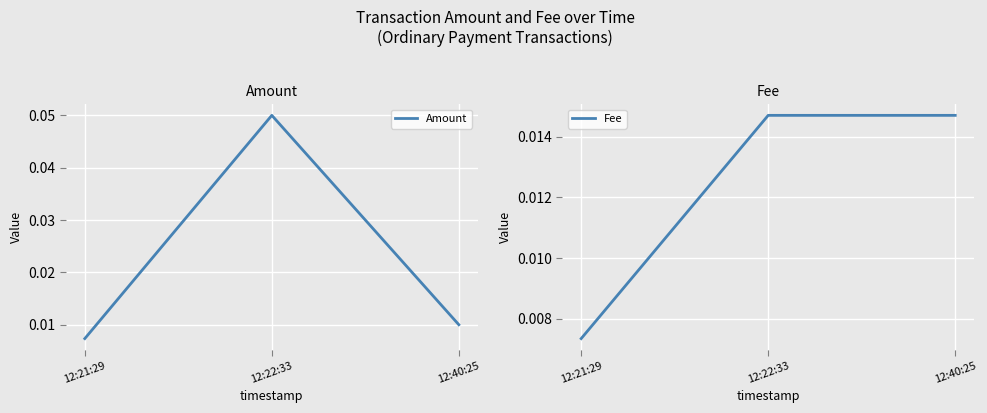

What position from the right is 12:40:25?

1